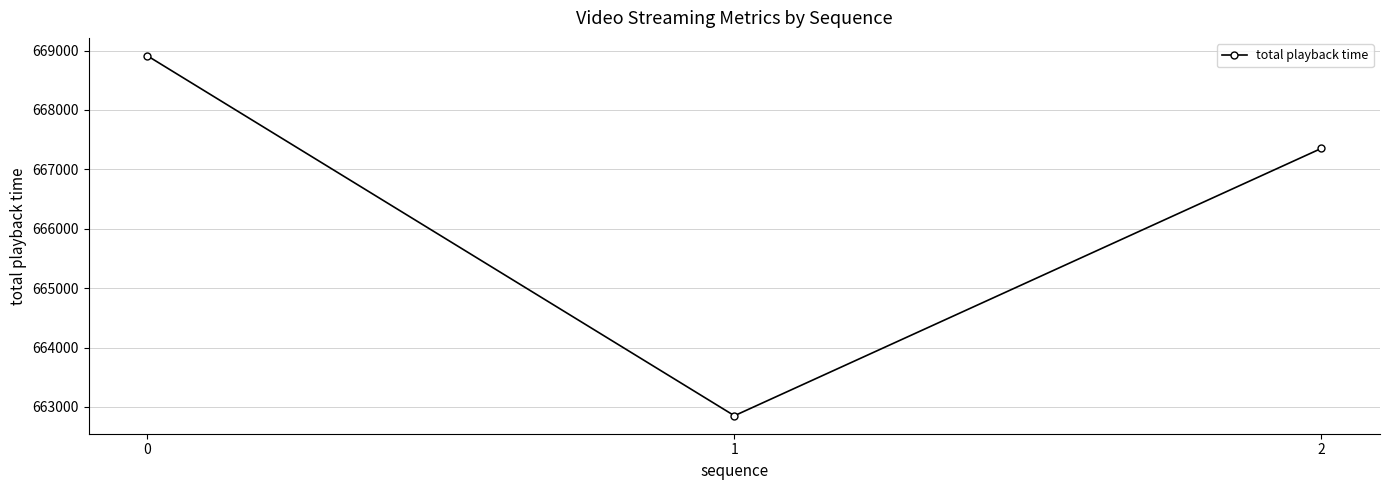

The value at 1 is 662852. True or false?

True